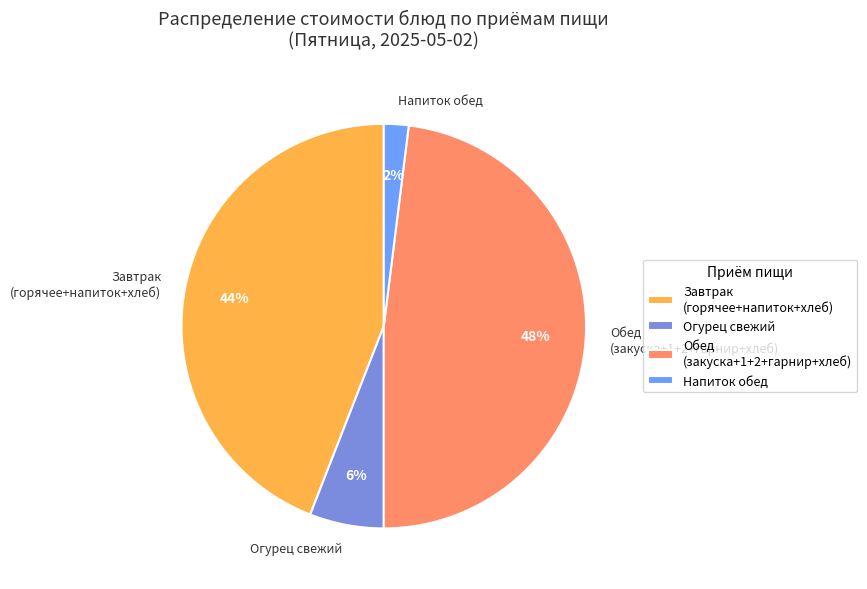

Which slice is the smallest?

Напиток обед